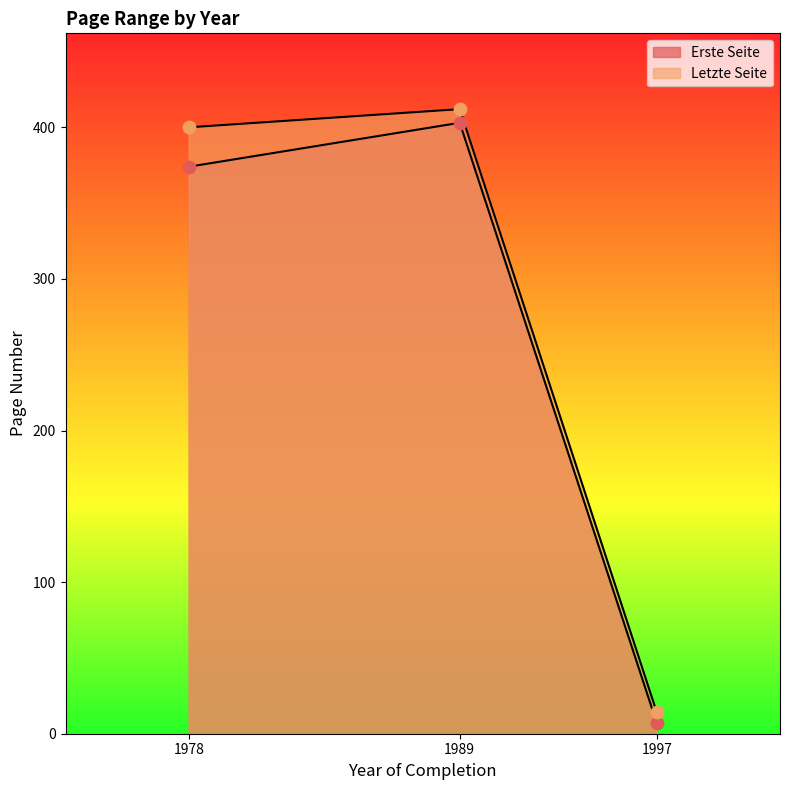

Which series has the largest total across all categories?

Letzte Seite